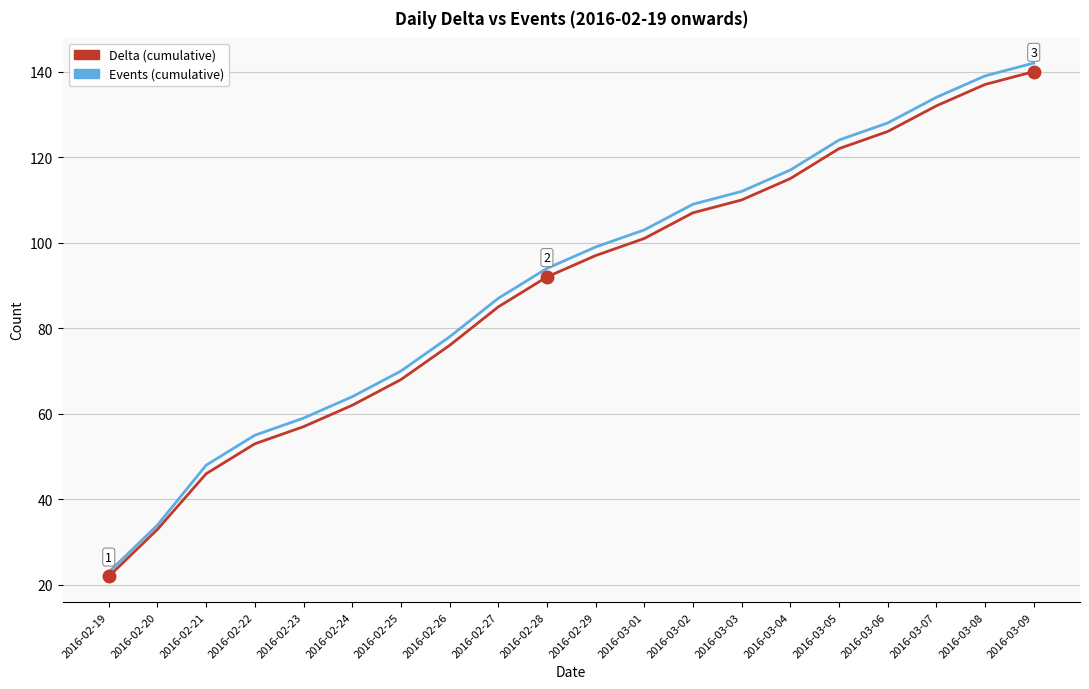

The Delta (cumulative) series shows 85 at 2016-02-27. True or false?

True